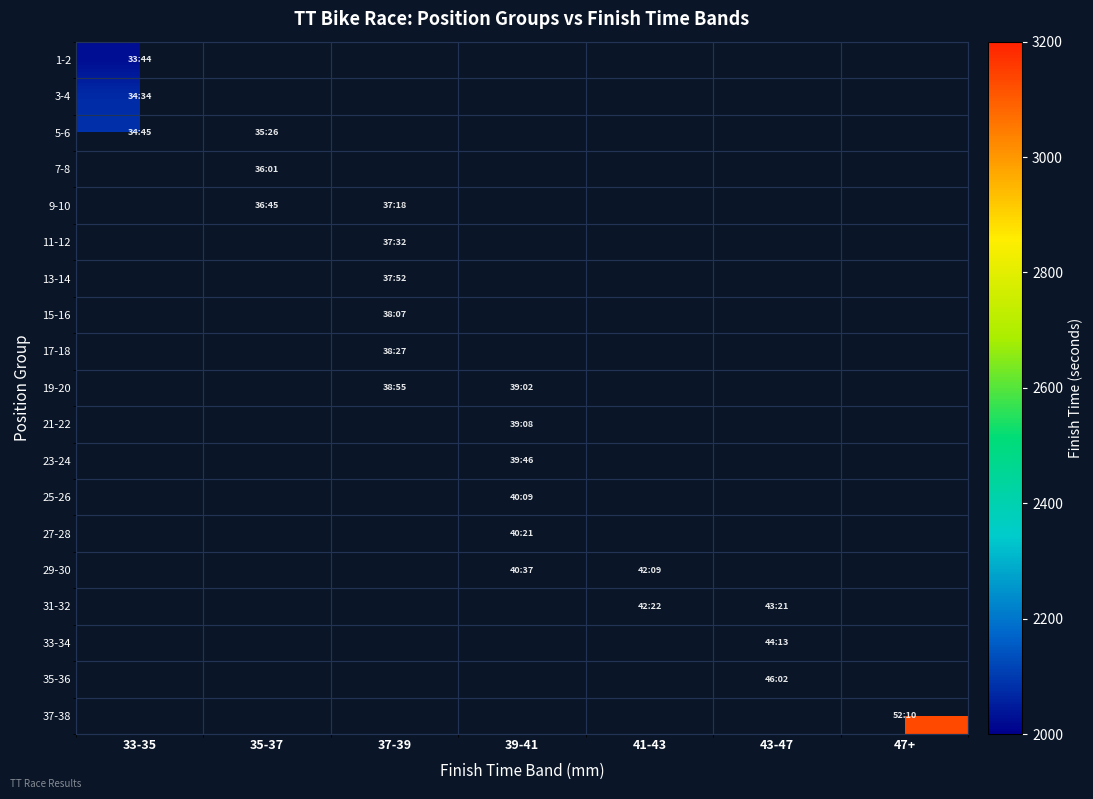

Reading left to right, transcribe all the data shown in this chart.

1-2: 33-35=2024.5	35-37=0.0	37-39=0.0	39-41=0.0	41-43=0.0	43-47=0.0	47+=0.0
3-4: 33-35=2074.0	35-37=0.0	37-39=0.0	39-41=0.0	41-43=0.0	43-47=0.0	47+=0.0
5-6: 33-35=2085.0	35-37=2126.0	37-39=0.0	39-41=0.0	41-43=0.0	43-47=0.0	47+=0.0
7-8: 33-35=0.0	35-37=2161.5	37-39=0.0	39-41=0.0	41-43=0.0	43-47=0.0	47+=0.0
9-10: 33-35=0.0	35-37=2205.0	37-39=2238.0	39-41=0.0	41-43=0.0	43-47=0.0	47+=0.0
11-12: 33-35=0.0	35-37=0.0	37-39=2252.0	39-41=0.0	41-43=0.0	43-47=0.0	47+=0.0
13-14: 33-35=0.0	35-37=0.0	37-39=2272.5	39-41=0.0	41-43=0.0	43-47=0.0	47+=0.0
15-16: 33-35=0.0	35-37=0.0	37-39=2287.5	39-41=0.0	41-43=0.0	43-47=0.0	47+=0.0
17-18: 33-35=0.0	35-37=0.0	37-39=2307.5	39-41=0.0	41-43=0.0	43-47=0.0	47+=0.0
19-20: 33-35=0.0	35-37=0.0	37-39=2335.0	39-41=2342.0	41-43=0.0	43-47=0.0	47+=0.0
21-22: 33-35=0.0	35-37=0.0	37-39=0.0	39-41=2348.5	41-43=0.0	43-47=0.0	47+=0.0
23-24: 33-35=0.0	35-37=0.0	37-39=0.0	39-41=2386.0	41-43=0.0	43-47=0.0	47+=0.0
25-26: 33-35=0.0	35-37=0.0	37-39=0.0	39-41=2409.0	41-43=0.0	43-47=0.0	47+=0.0
27-28: 33-35=0.0	35-37=0.0	37-39=0.0	39-41=2421.5	41-43=0.0	43-47=0.0	47+=0.0
29-30: 33-35=0.0	35-37=0.0	37-39=0.0	39-41=2437.0	41-43=2529.0	43-47=0.0	47+=0.0
31-32: 33-35=0.0	35-37=0.0	37-39=0.0	39-41=0.0	41-43=2542.0	43-47=2601.0	47+=0.0
33-34: 33-35=0.0	35-37=0.0	37-39=0.0	39-41=0.0	41-43=0.0	43-47=2653.0	47+=0.0
35-36: 33-35=0.0	35-37=0.0	37-39=0.0	39-41=0.0	41-43=0.0	43-47=2762.5	47+=0.0
37-38: 33-35=0.0	35-37=0.0	37-39=0.0	39-41=0.0	41-43=0.0	43-47=0.0	47+=3130.5